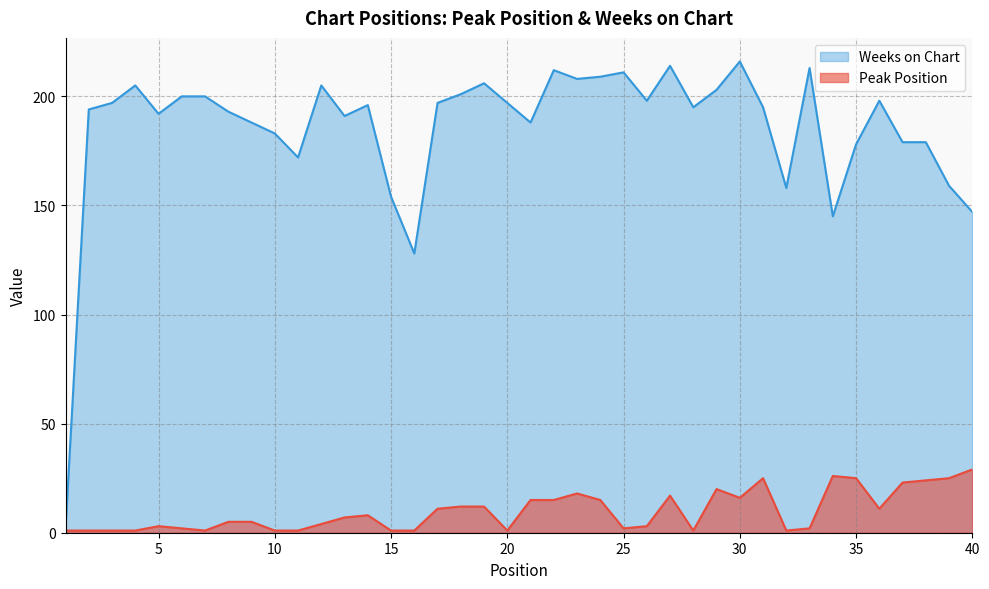

What is the value of the Peak Position point at the 16th from the left?

1